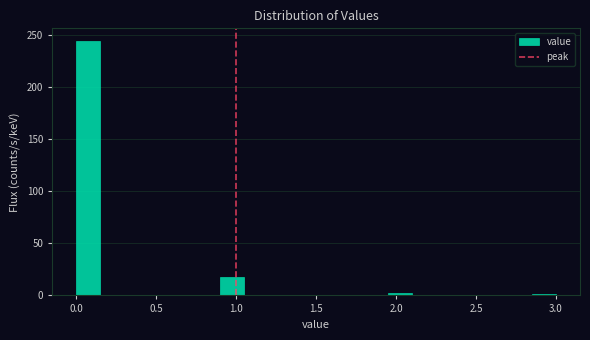

Read against the x-axis, roughly where is the centre of the tallest bar?

0.10